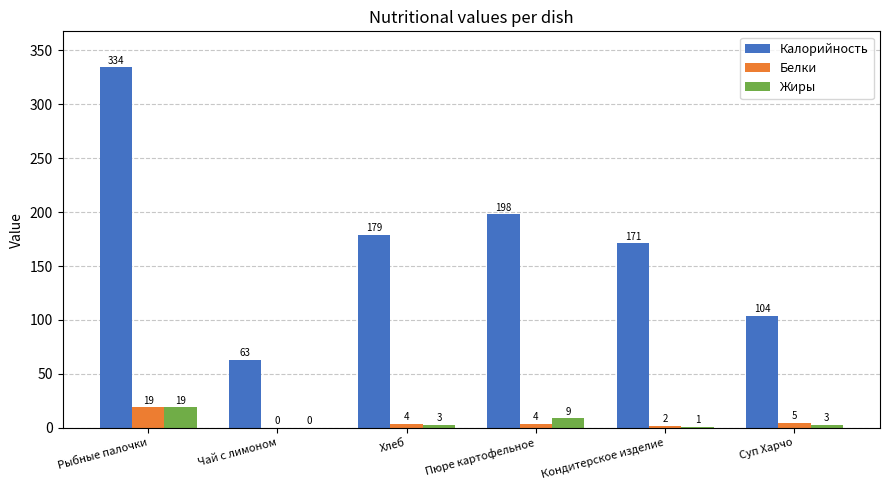

Which category has the highest value across all series?

Рыбные палочки